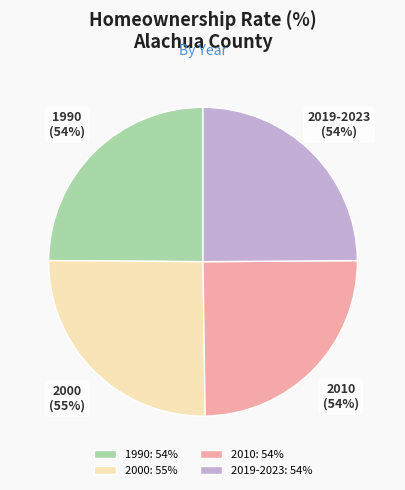

What is the smallest slice in the pie chart?

1990